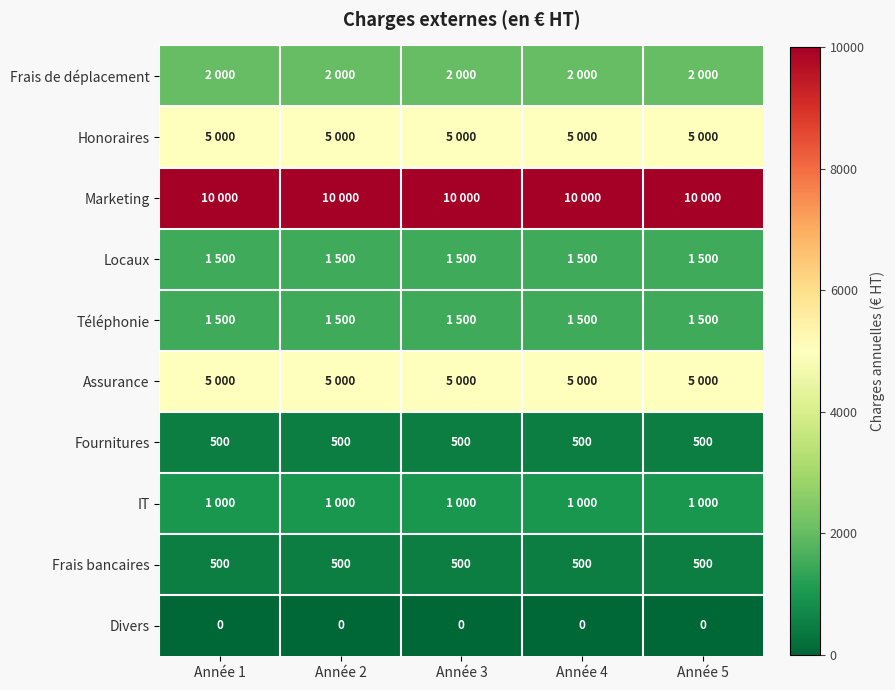

At how many categories does at least one series exceed 2181?

5